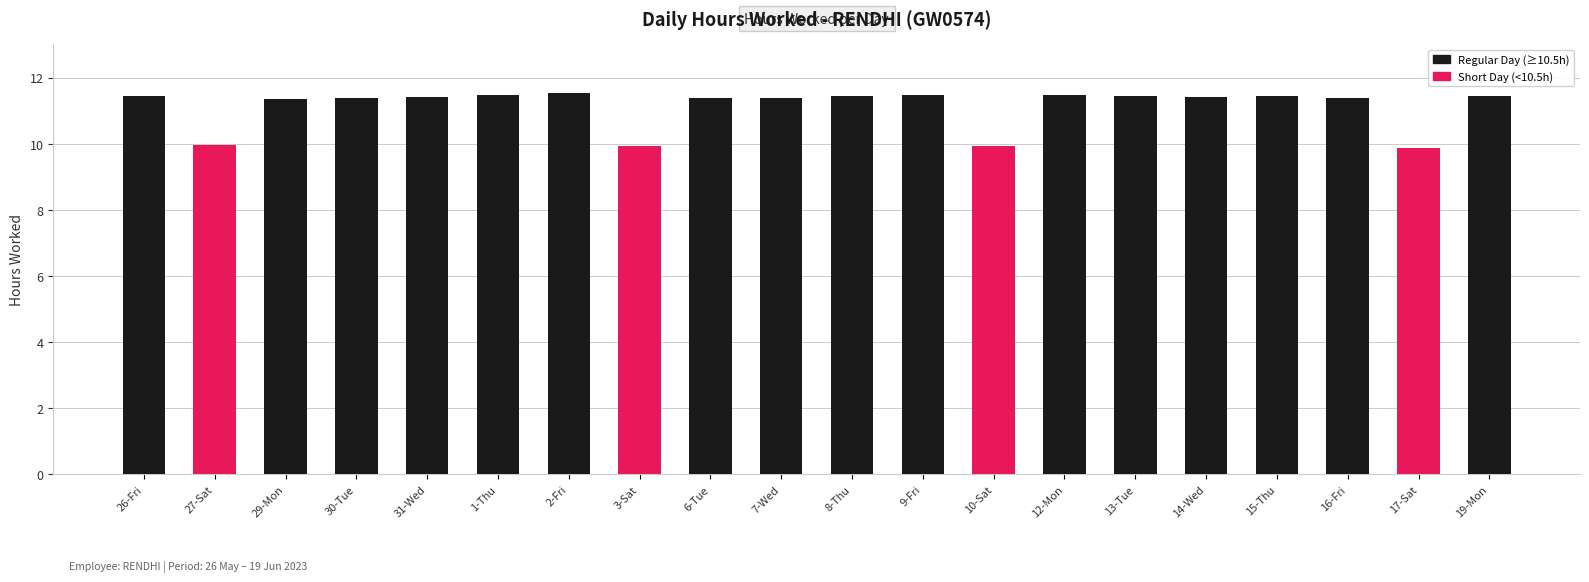

What is the smallest value displayed?

9.9